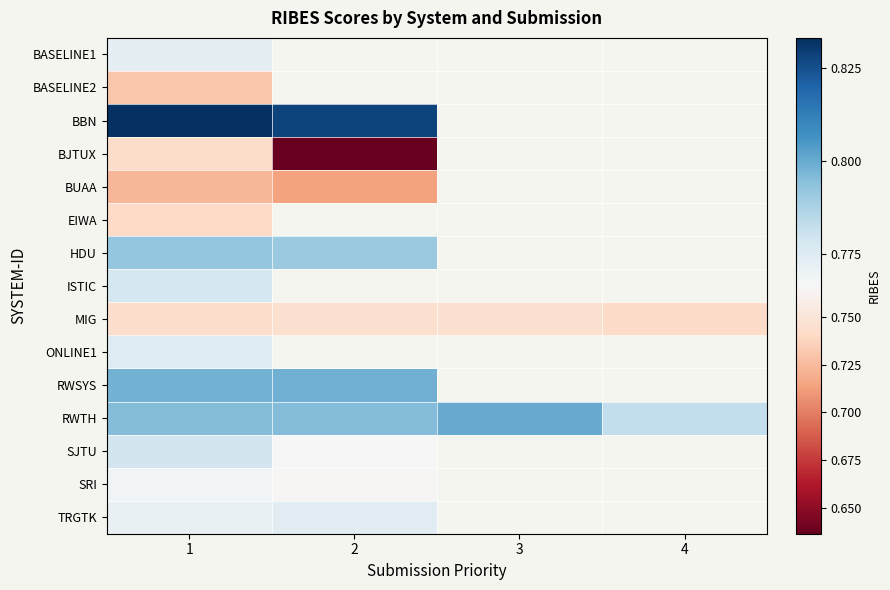

Rank the series by their maximum value, from highest to lowest.

BBN, RWTH, RWSYS, HDU, SJTU, ISTIC, ONLINE1, TRGTK, BASELINE1, SRI, MIG, BJTUX, EIWA, BASELINE2, BUAA